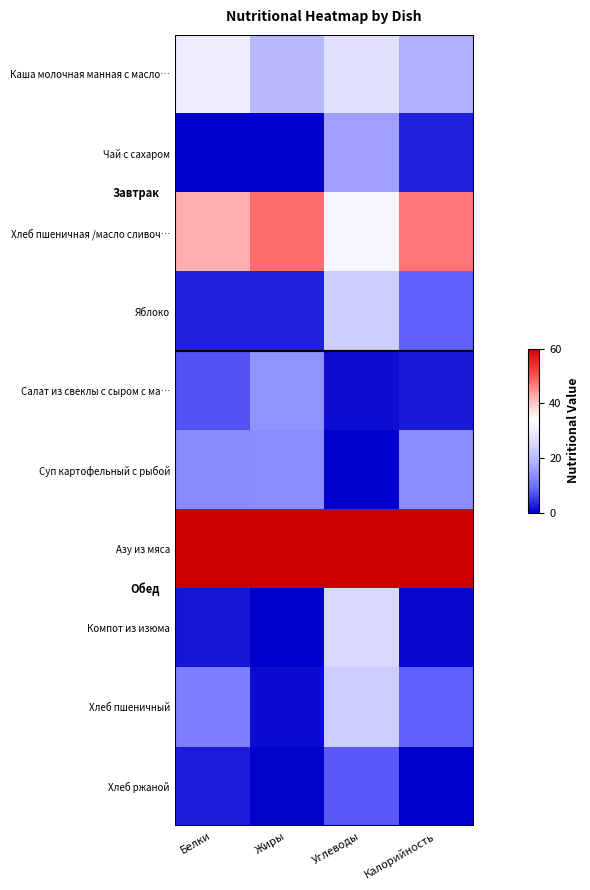

What is the maximum value shown in the chart?

60.0